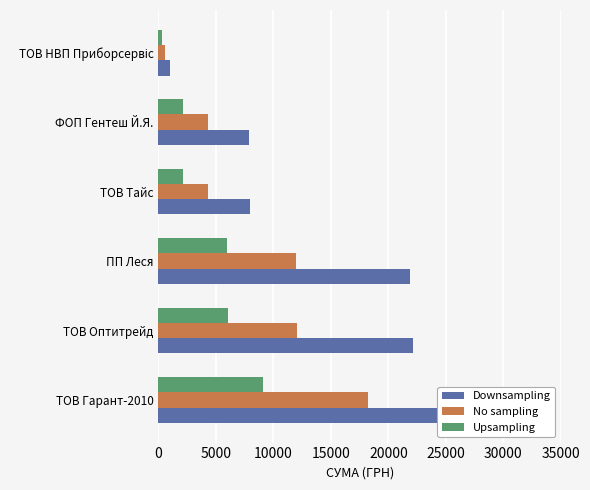

How many data points in No sampling are above 11936?

3